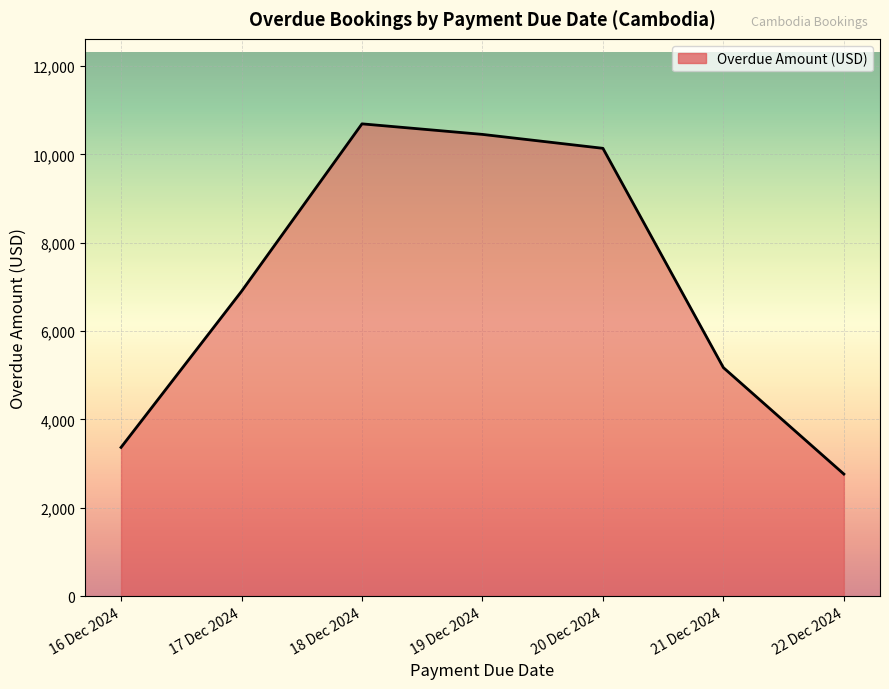

Approximately how many times larger is the value at 16 Dec 2024 compared to 17 Dec 2024?

0.5